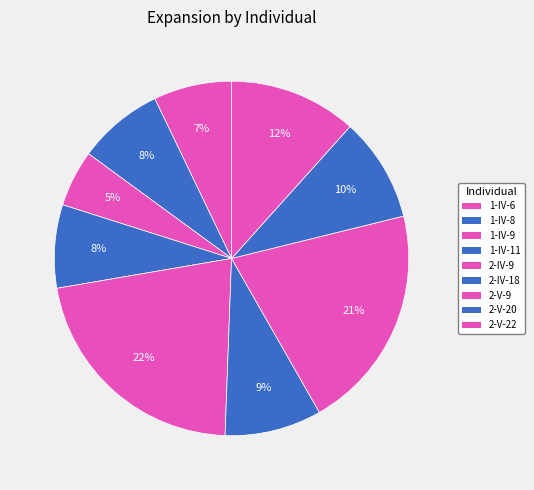

Does any single category account for the majority?

No